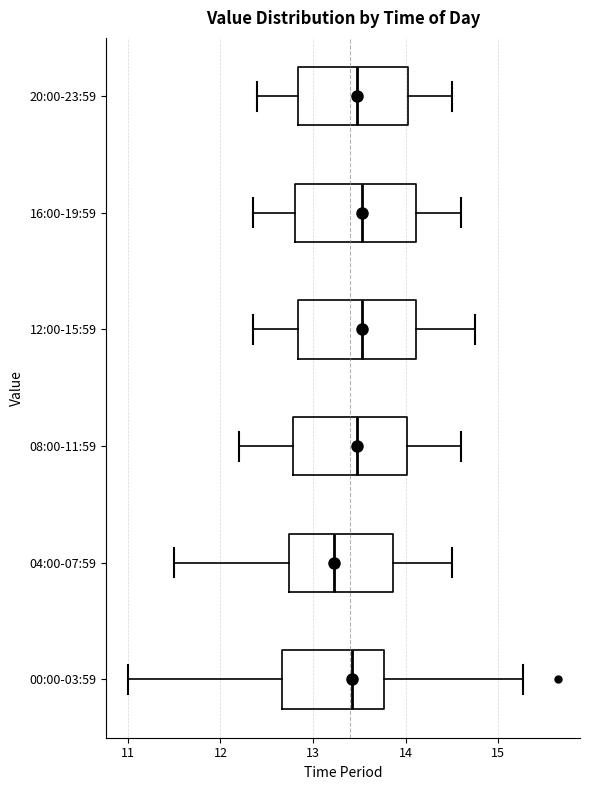

Reading bottom to top, transcribe this box plot: for each box, give where its median line is, the range the box spans, and where its two whiskers end, as read against the x-axis. The values are not printed on the chart, so give them approximately, as read against the axis.

00:00-03:59: median 13.4, box 12.7 to 13.8, whiskers 11.0 to 15.3
04:00-07:59: median 13.2, box 12.7 to 13.9, whiskers 11.5 to 14.5
08:00-11:59: median 13.5, box 12.8 to 14.0, whiskers 12.2 to 14.6
12:00-15:59: median 13.5, box 12.8 to 14.1, whiskers 12.4 to 14.8
16:00-19:59: median 13.5, box 12.8 to 14.1, whiskers 12.4 to 14.6
20:00-23:59: median 13.5, box 12.8 to 14.0, whiskers 12.4 to 14.5